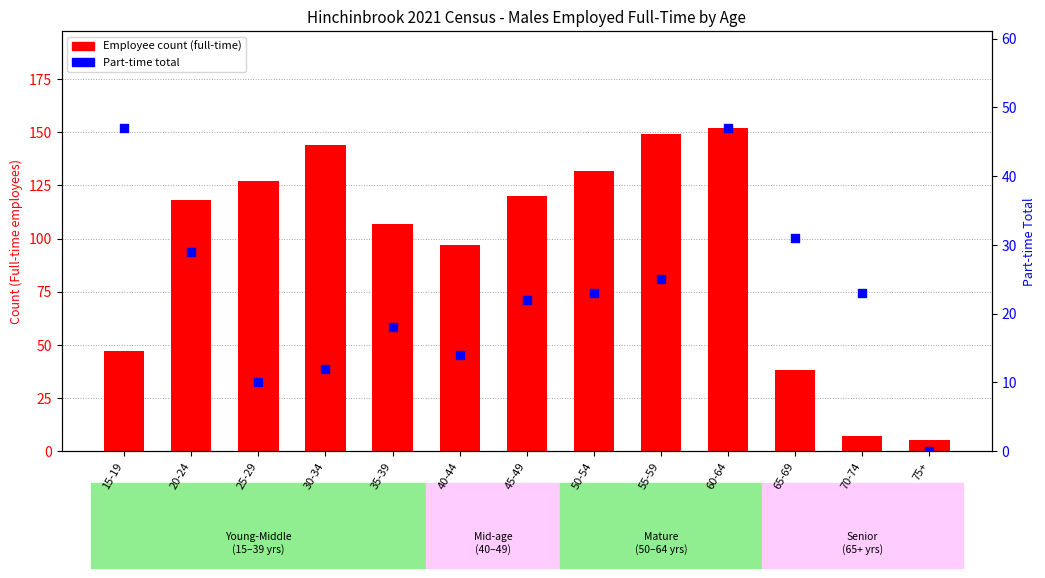

Which series has the largest total across all categories?

Employee (full-time)